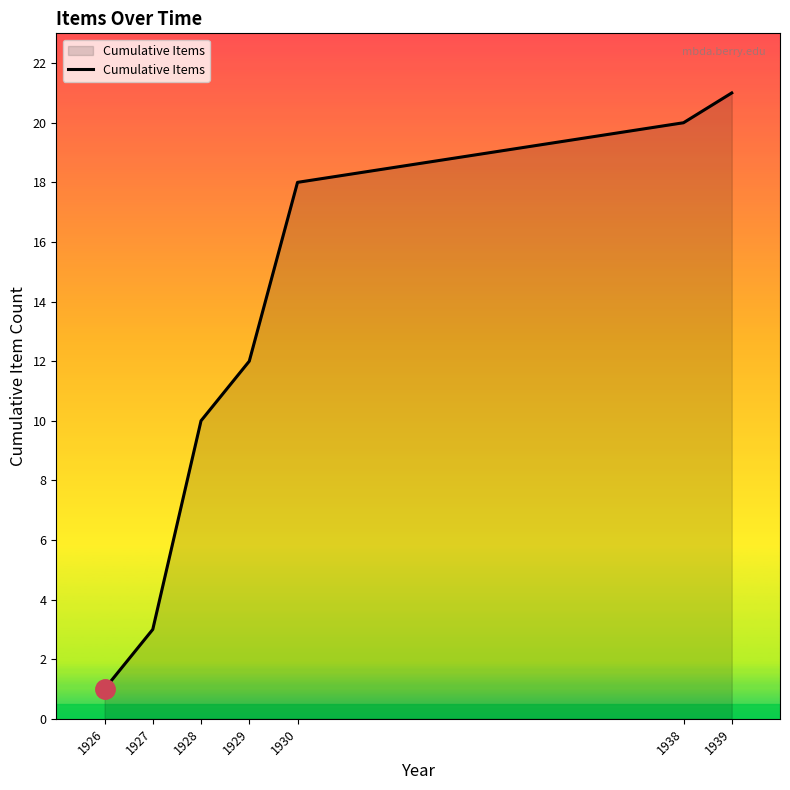

What is the sum of the values at 1926 and 1927?

4